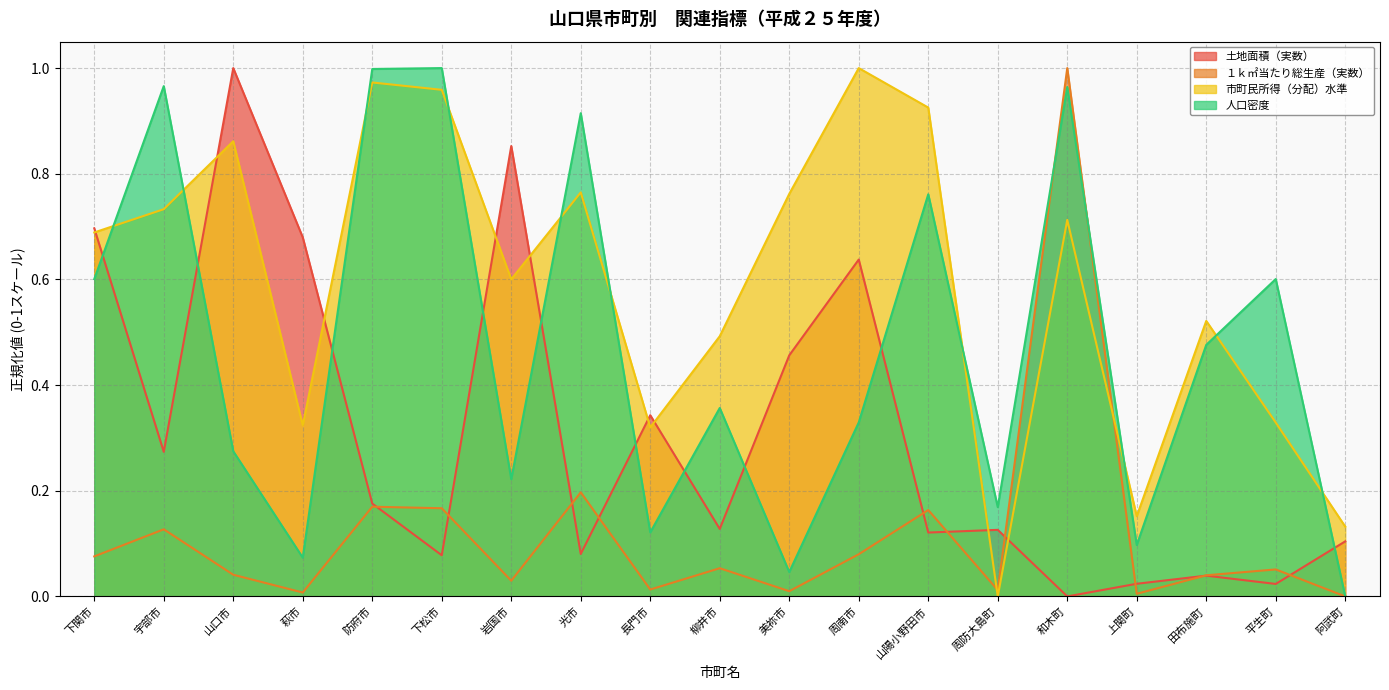

How many lines are shown in the chart?

4